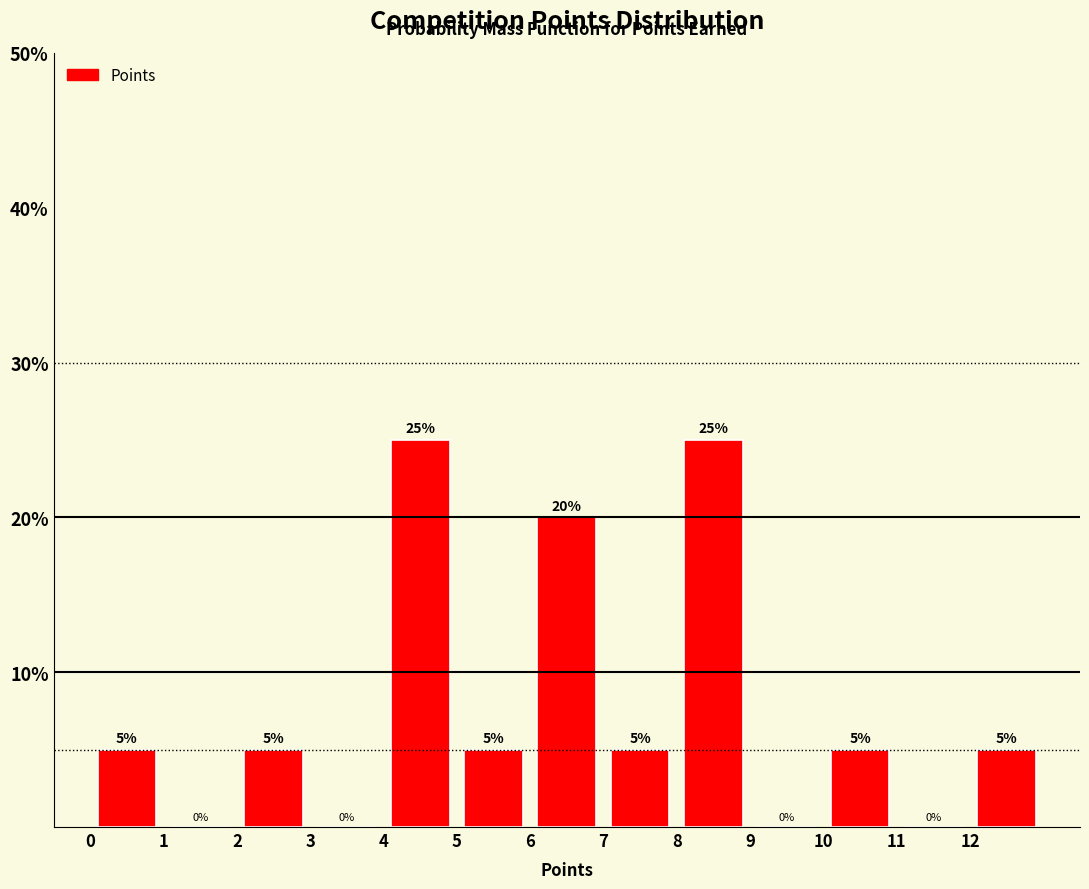

Reading left to right, list every bar in this chart as the range it spans on the x-axis followed by its height.

0 to 1: 5
1 to 2: 0
2 to 3: 5
3 to 4: 0
4 to 5: 25
5 to 6: 5
6 to 7: 20
7 to 8: 5
8 to 9: 25
9 to 10: 0
10 to 11: 5
11 to 12: 0
12 to 13: 5